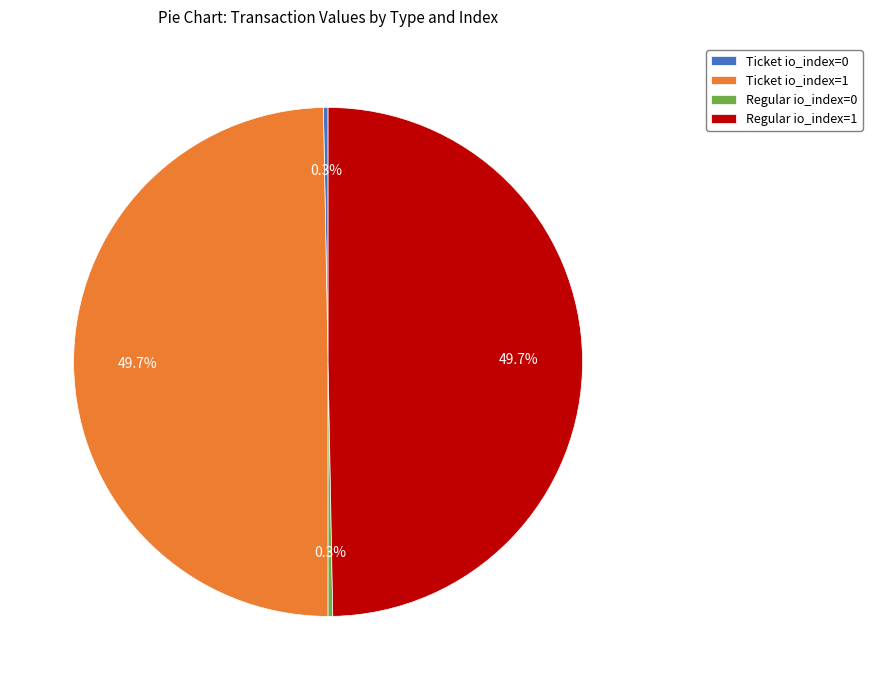

Which has a higher value, Regular io_index=0 or Regular io_index=1?

Regular io_index=1